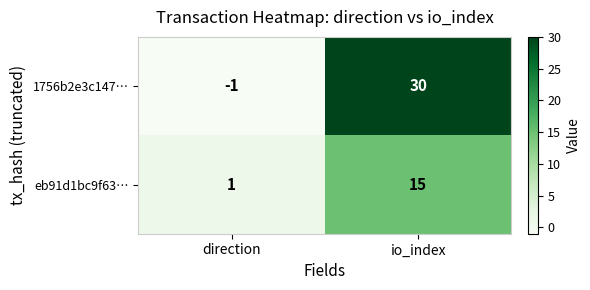

Which series changed the most between direction and io_index?

1756b2e3c147…